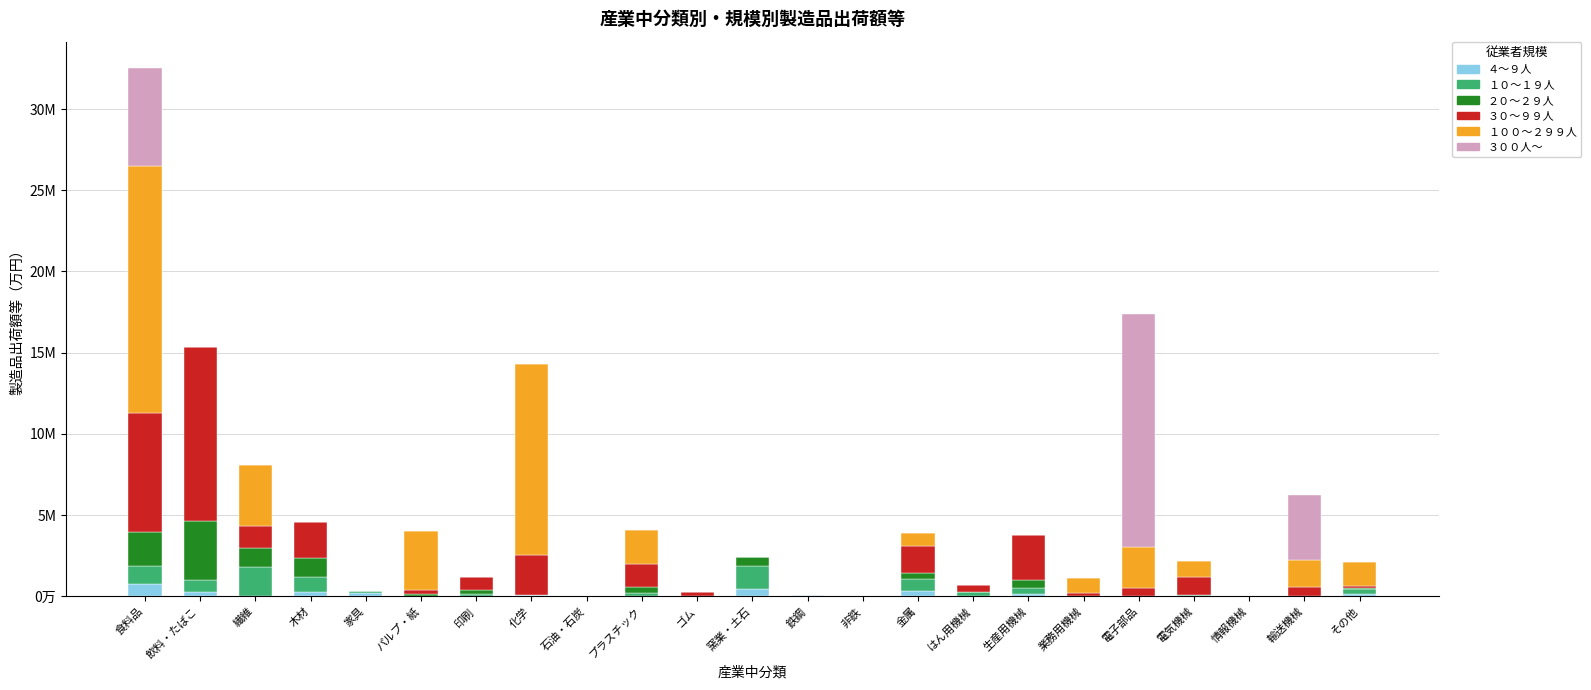

Which series has the largest total across all categories?

１００～２９９人